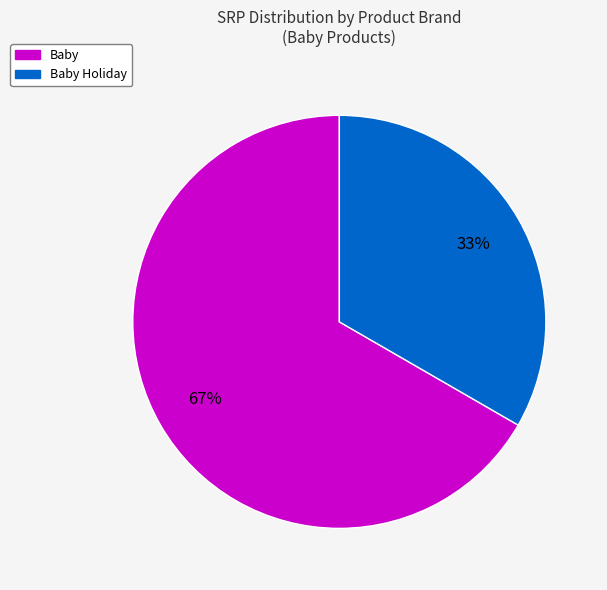

Does any single category account for the majority?

Yes